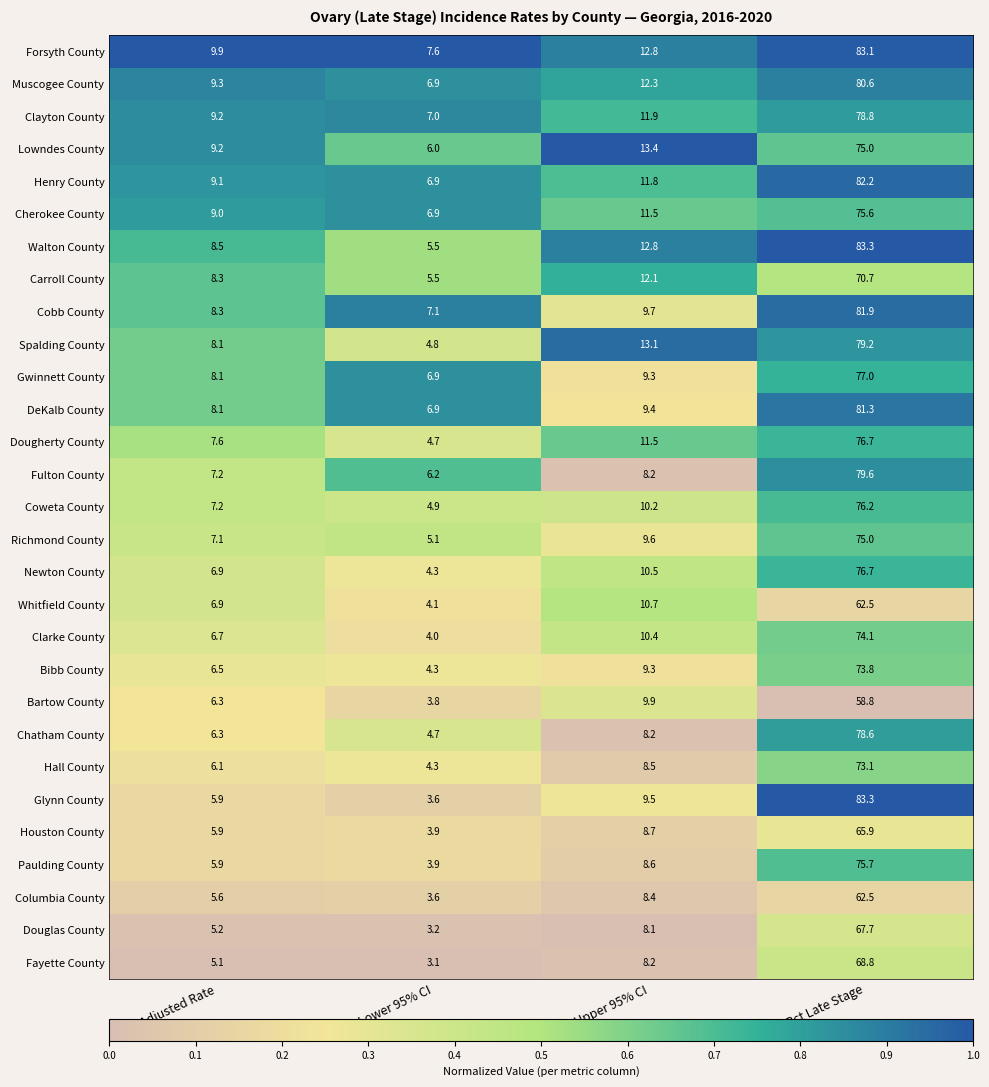

What is the difference between the Hall County values at Age-Adjusted Rate and Pct Late Stage?

67.0